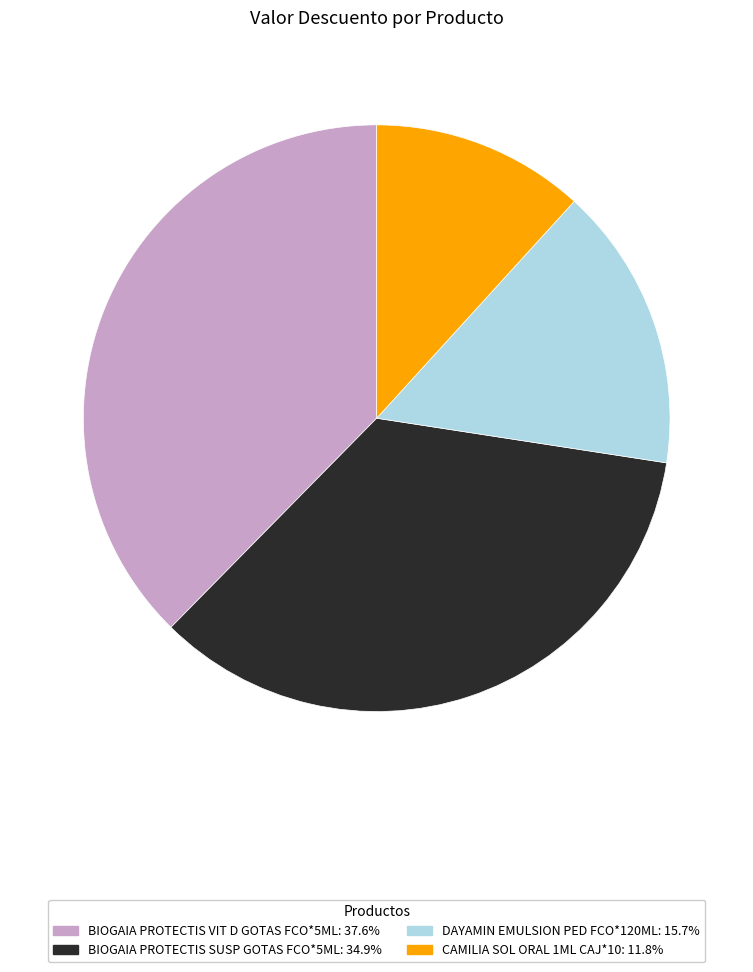

Does CAMILIA SOL ORAL 1ML CAJ*10 represent more than half of the total?

No